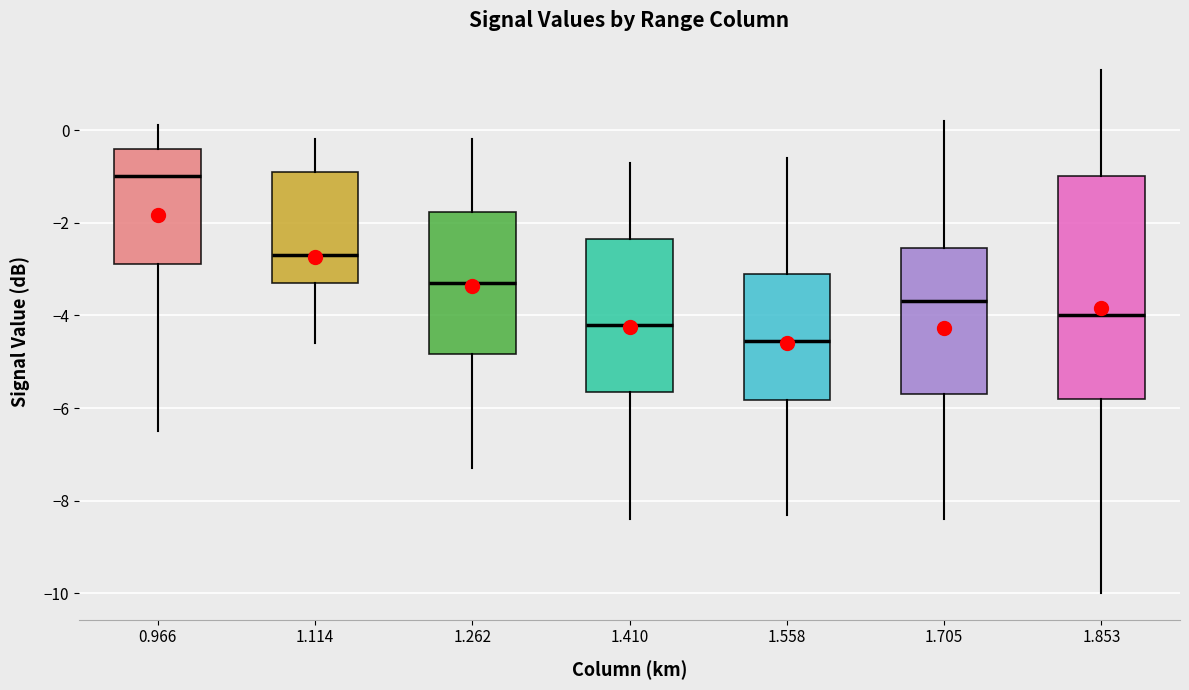

Reading left to right, transcribe this box plot: for each box, give where its median line is, the range the box spans, and where its two whiskers end, as read against the y-axis. The values are not printed on the chart, so give them approximately, as read against the axis.

0.966: median -1.0, box -2.8 to -0.4, whiskers -6.4 to 0.2
1.114: median -2.6, box -3.2 to -0.8, whiskers -4.6 to -0.2
1.262: median -3.2, box -4.8 to -1.8, whiskers -7.2 to -0.2
1.410: median -4.2, box -5.6 to -2.4, whiskers -8.4 to -0.6
1.558: median -4.6, box -5.8 to -3.0, whiskers -8.2 to -0.6
1.705: median -3.6, box -5.6 to -2.6, whiskers -8.4 to 0.2
1.853: median -4.0, box -5.8 to -1.0, whiskers -10.0 to 1.4